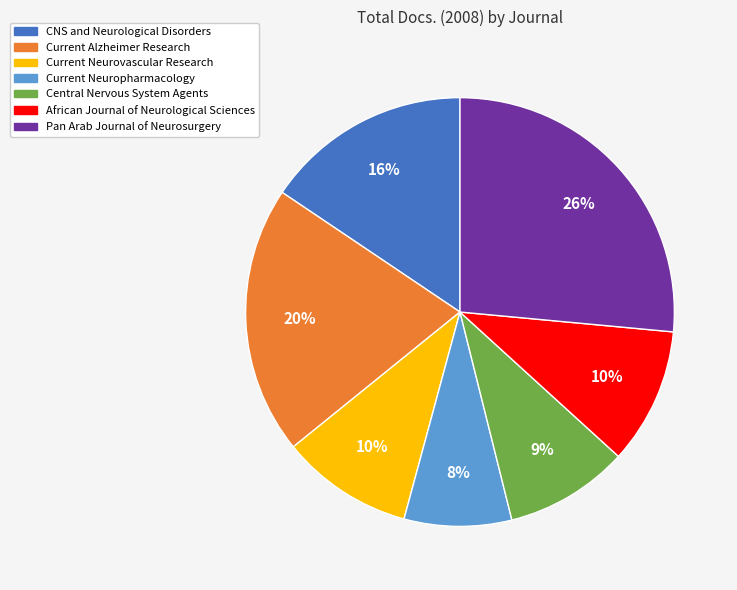

Is it true that Pan Arab Journal of Neurosurgery is 38% of the pie?

False